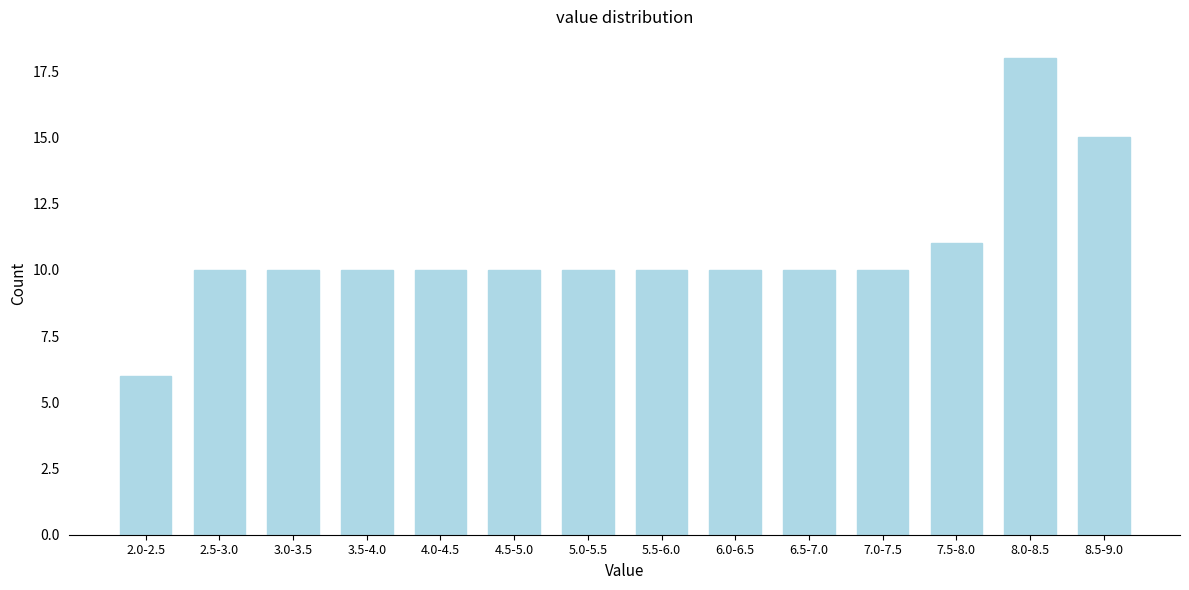

Reading left to right, list all the values displayed in this chart.

6	10	10	10	10	10	10	10	10	10	10	11	18	15